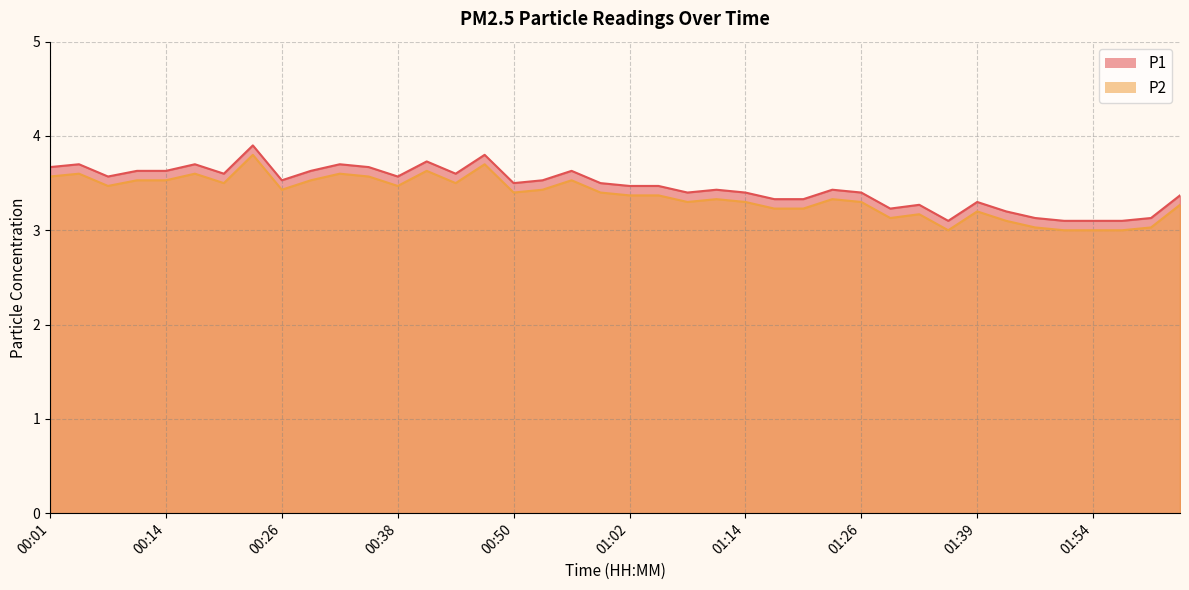

True or false: P1 and P2 cross at least once.

False